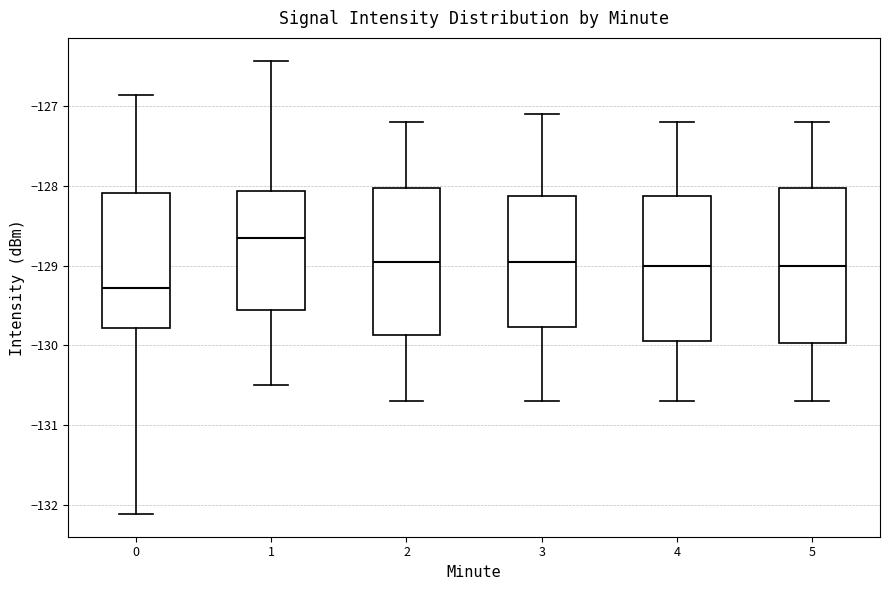

Which box has the lowest median line?

0